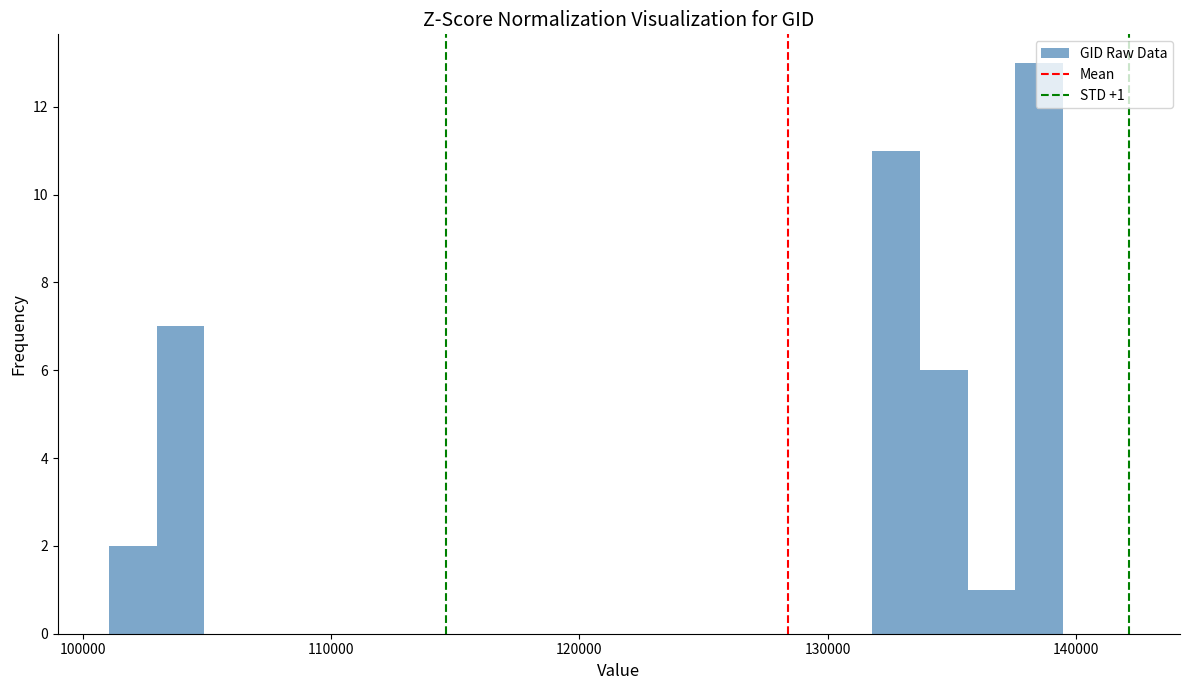

Read against the x-axis, roughly where is the centre of the tallest bar?

139000